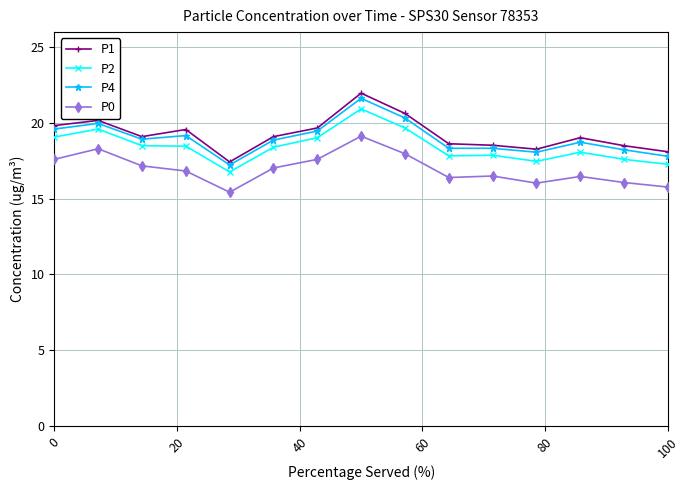

What is the value of the P0 point at the 15th from the left?

15.8